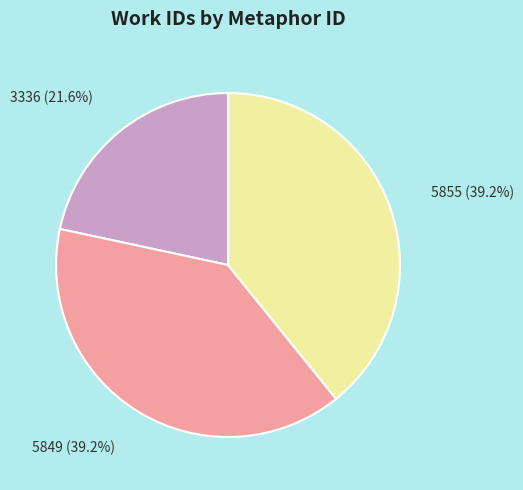

Is there any slice that represents more than half of the pie?

No